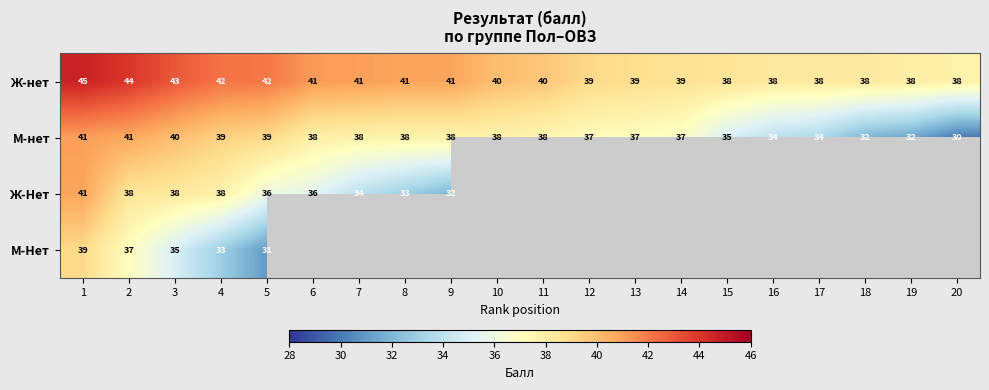

How many values in the М-нет series are below 38?

9